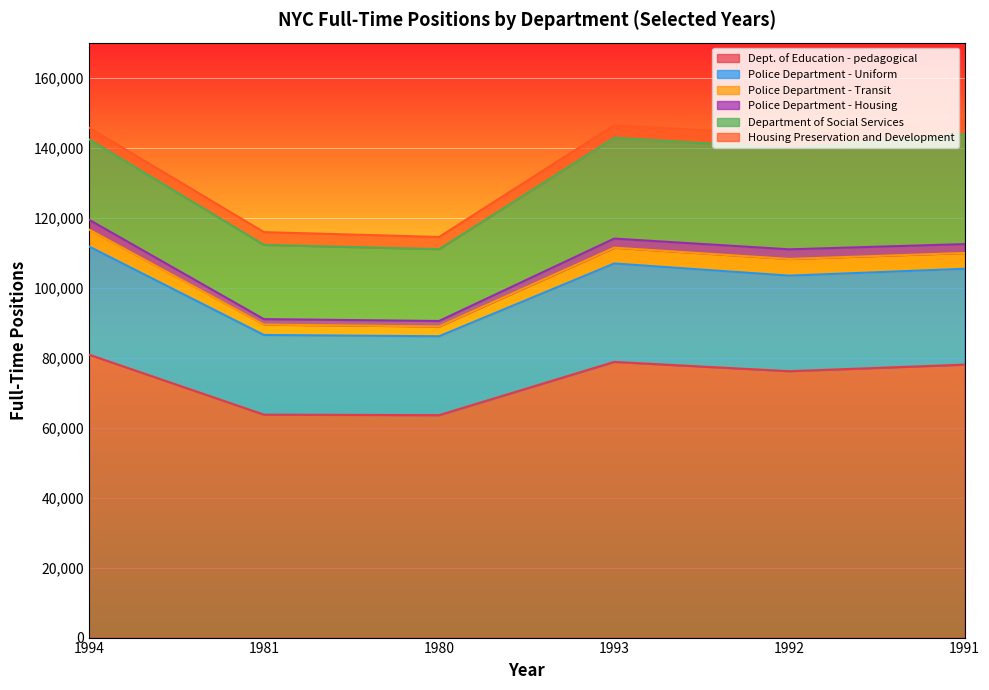

True or false: Police Department - Uniform and Police Department - Transit intersect in this chart.

False